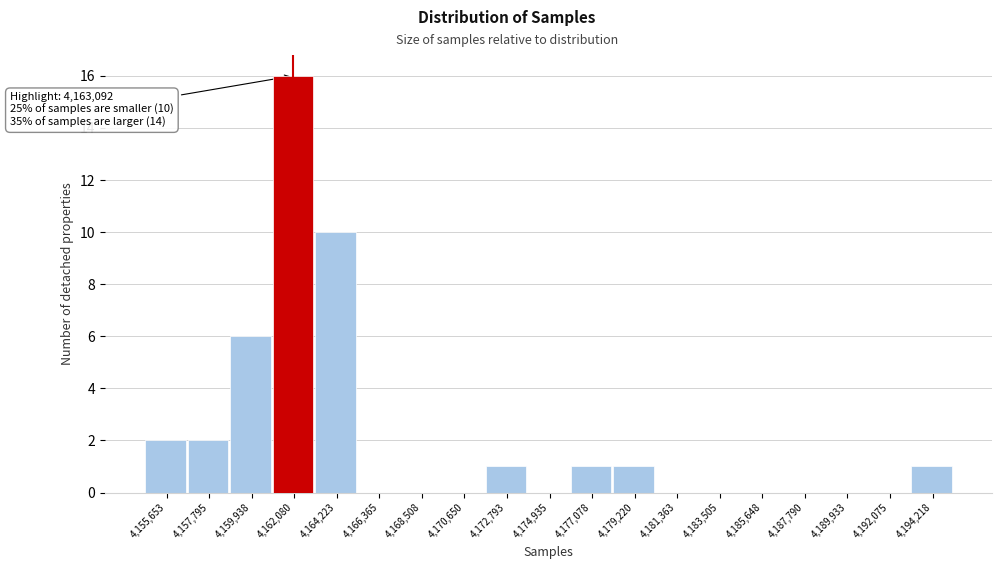

Reading right to left, extract all data points from this chart.

4,194,218=1	4,192,075=0	4,189,933=0	4,187,790=0	4,185,648=0	4,183,505=0	4,181,363=0	4,179,220=1	4,177,078=1	4,174,935=0	4,172,793=1	4,170,650=0	4,168,508=0	4,166,365=0	4,164,223=10	4,162,080=16	4,159,938=6	4,157,795=2	4,155,653=2